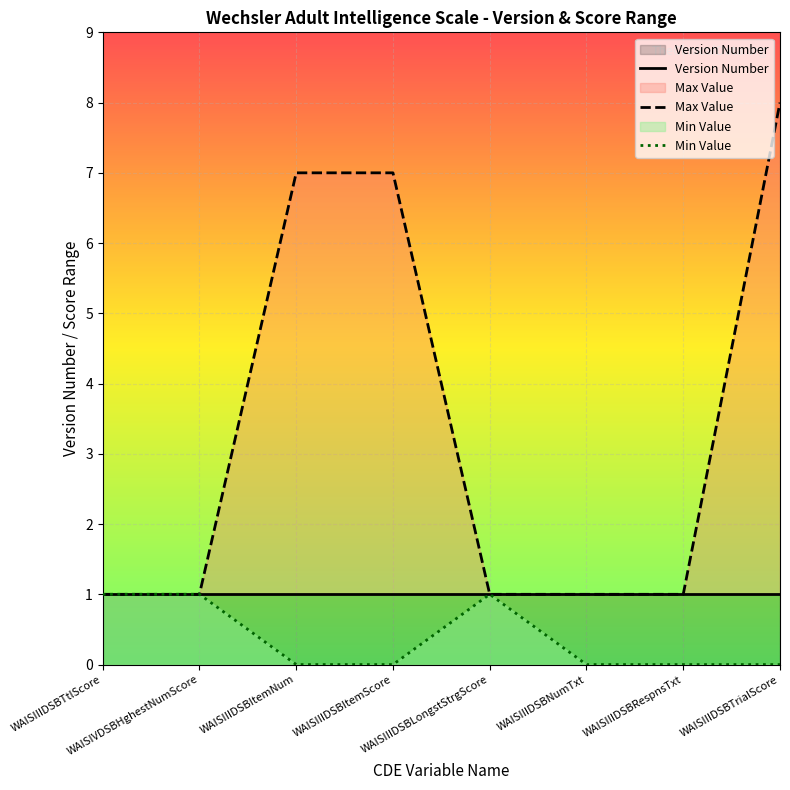

Rank the series by their maximum value, from highest to lowest.

Max Value, Version Number, Min Value